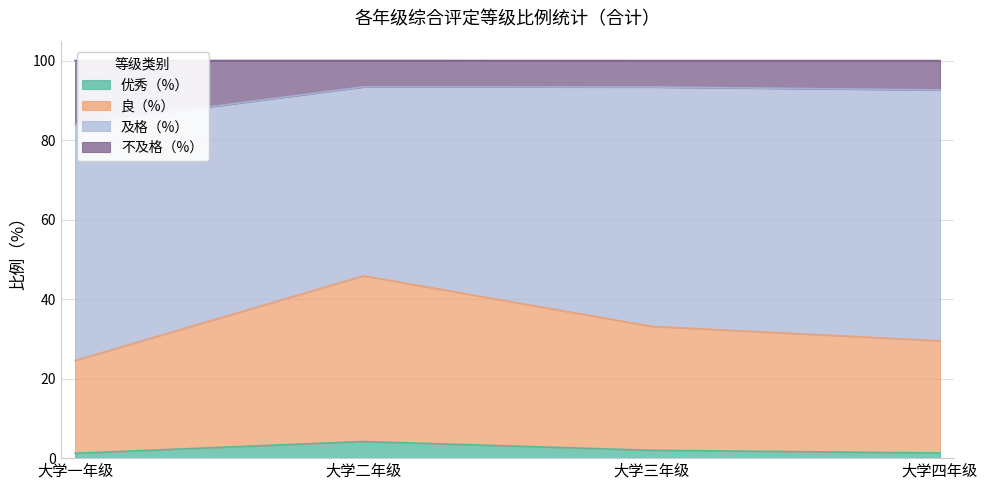

What is the minimum value for 优秀（%）?

1.2